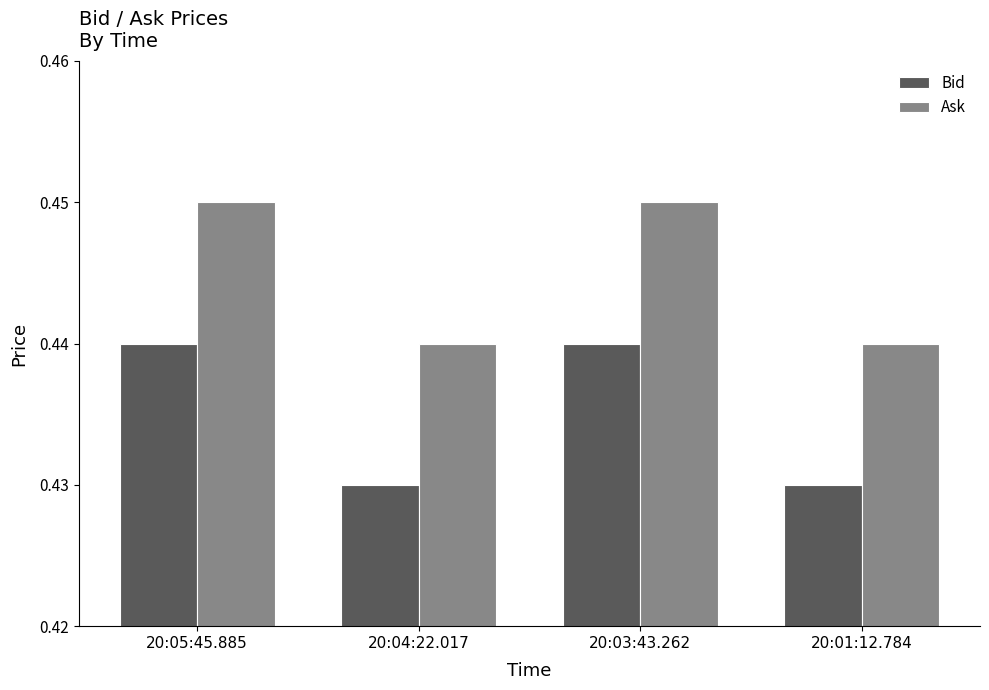

What position from the left is 20:05:45.885?

1